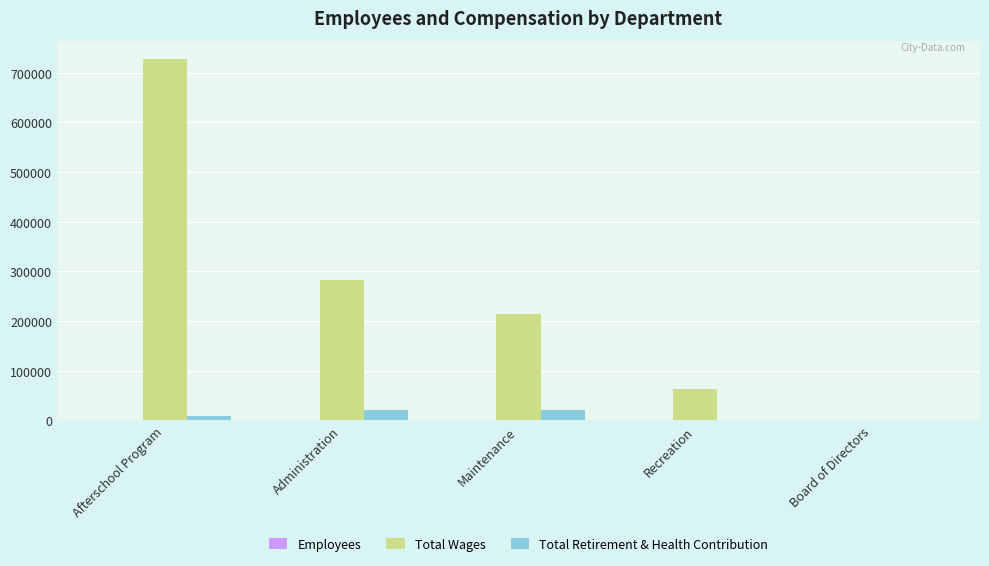

Which category has the highest value across all series?

Afterschool Program